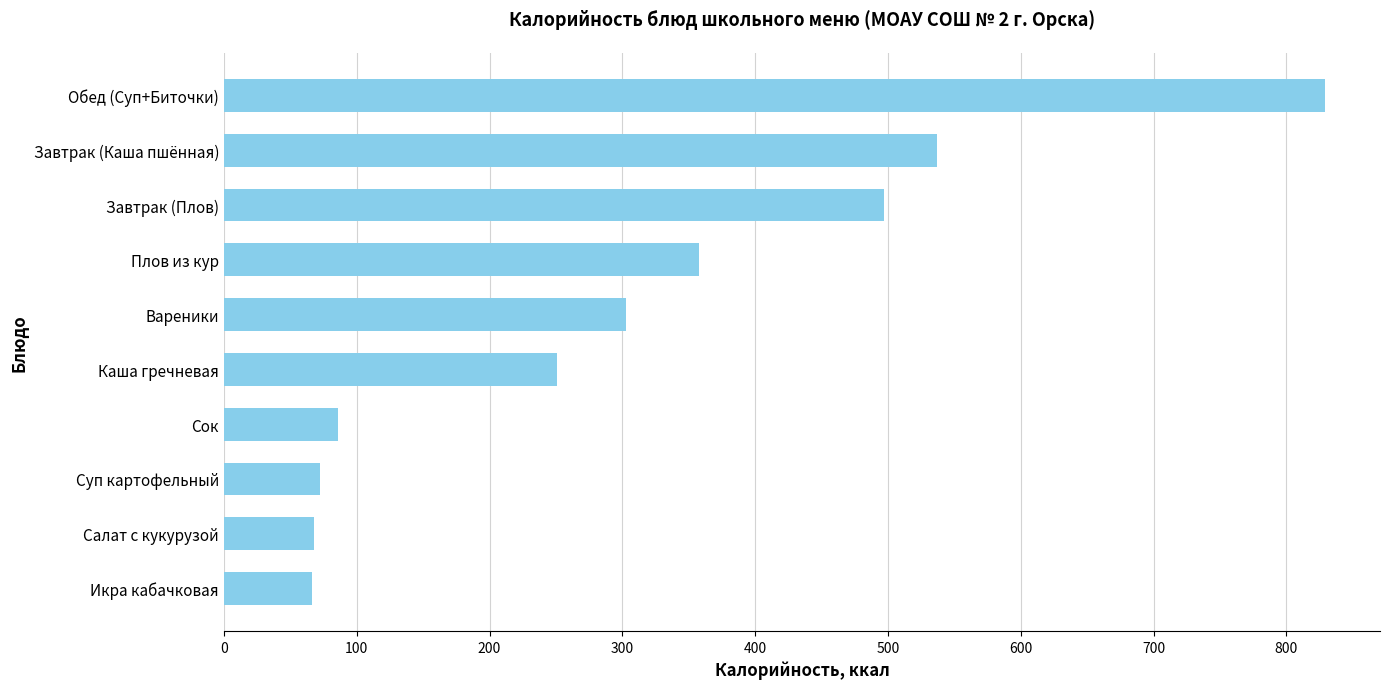

What is the sum of all values?

3067